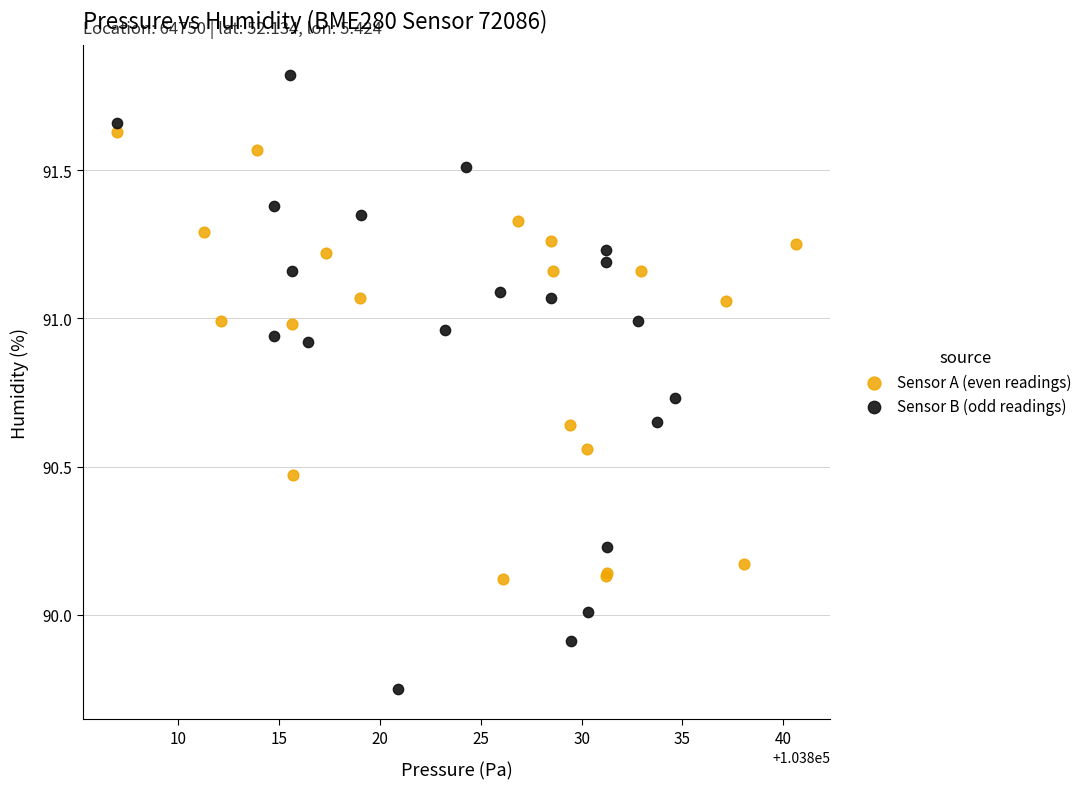

Which series reaches the minimum Y coordinate?

Sensor B (odd readings)